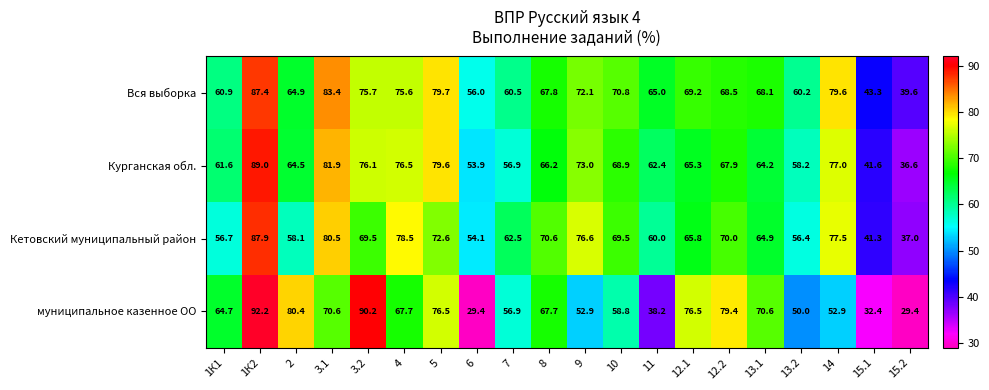

What is the maximum value shown in the chart?

92.2